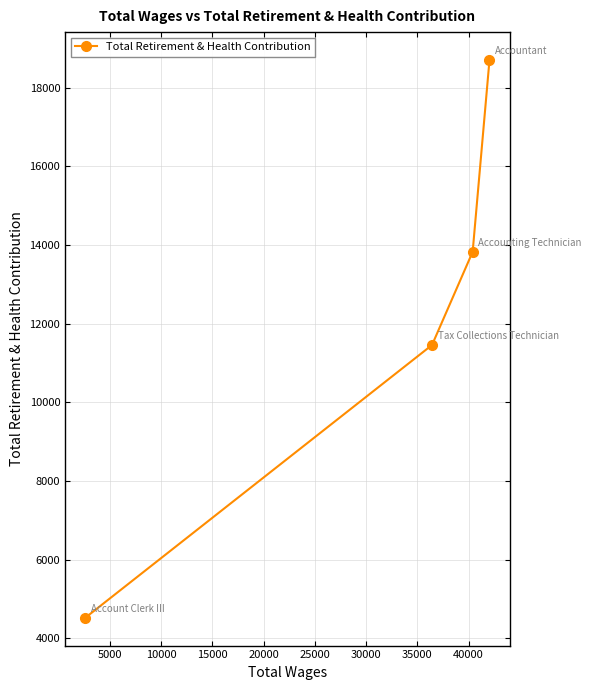

What is the value of the 4th point from the left?

18700